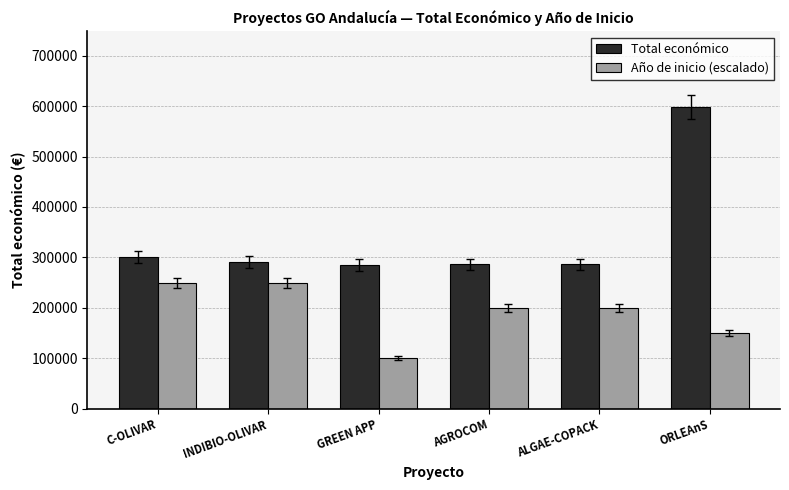

What is the minimum value shown in the chart?

100000